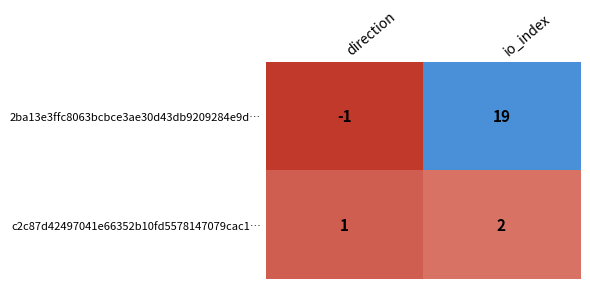

At which label is c2c87d42497041e66352b10fd5578147079cac1… closest to 1?

direction